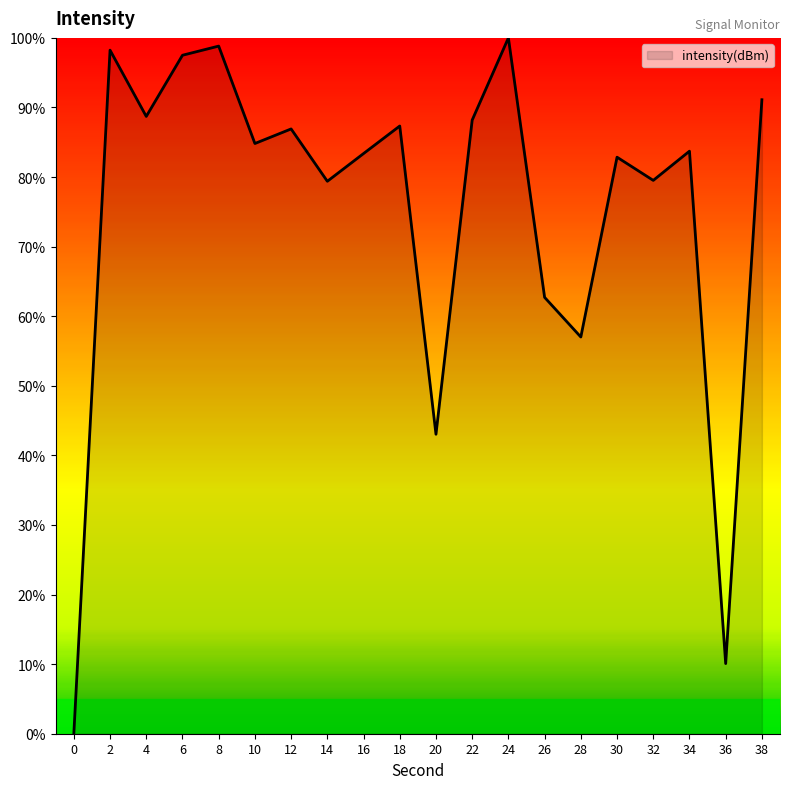

How many categories are shown in the chart?

20